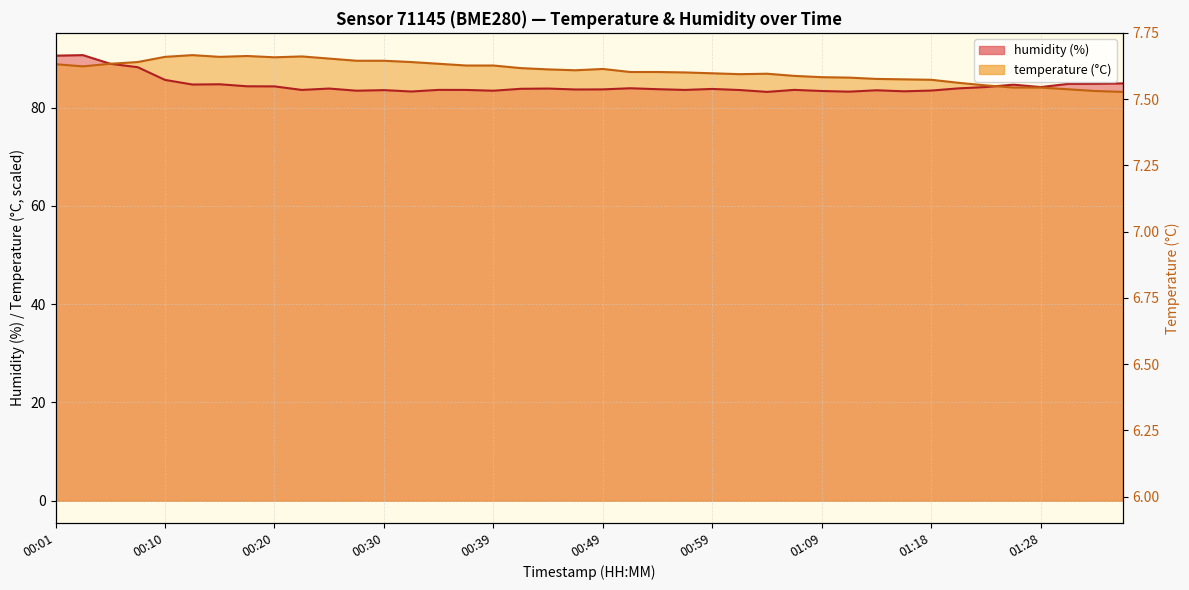

What is the label of the 11th point from the left?

00:25